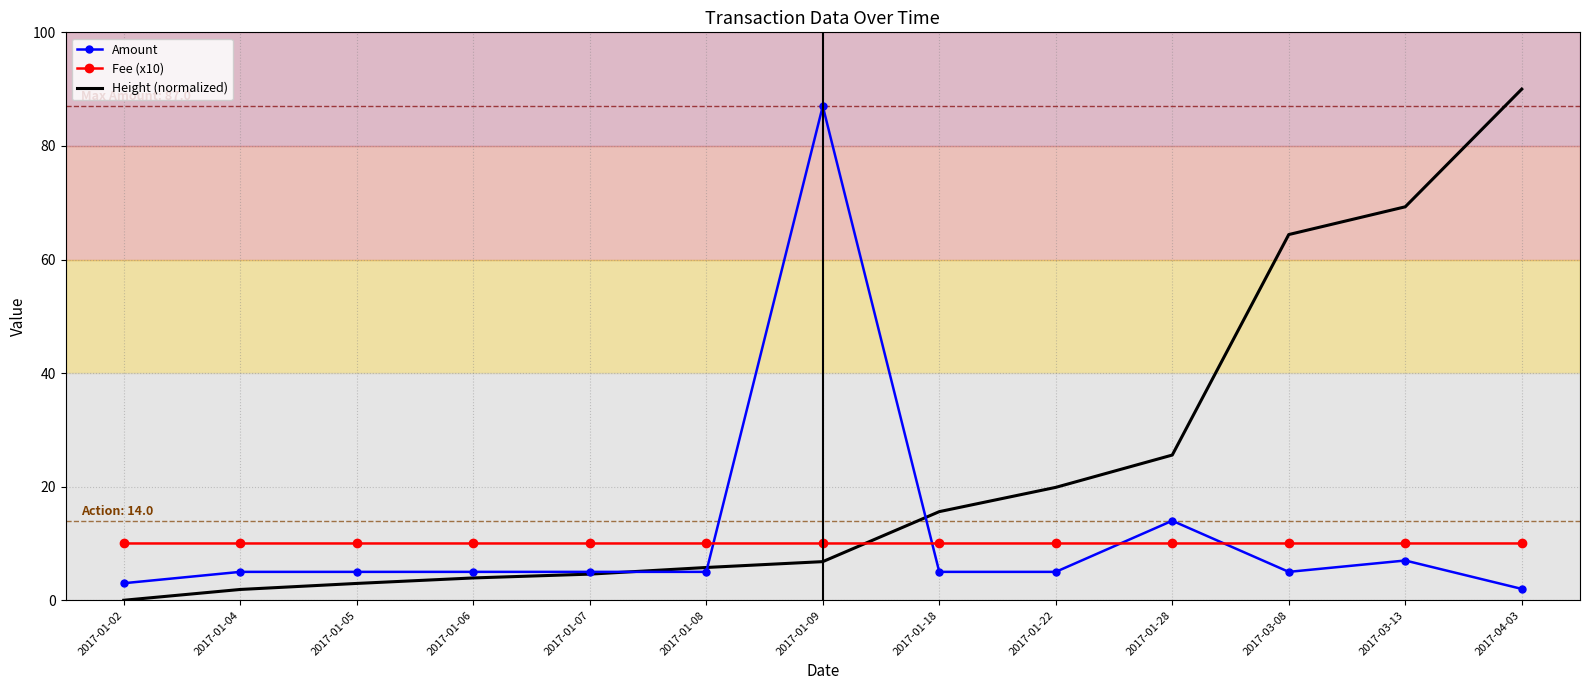

The Amount series shows 14.0 at 2017-01-28. True or false?

True